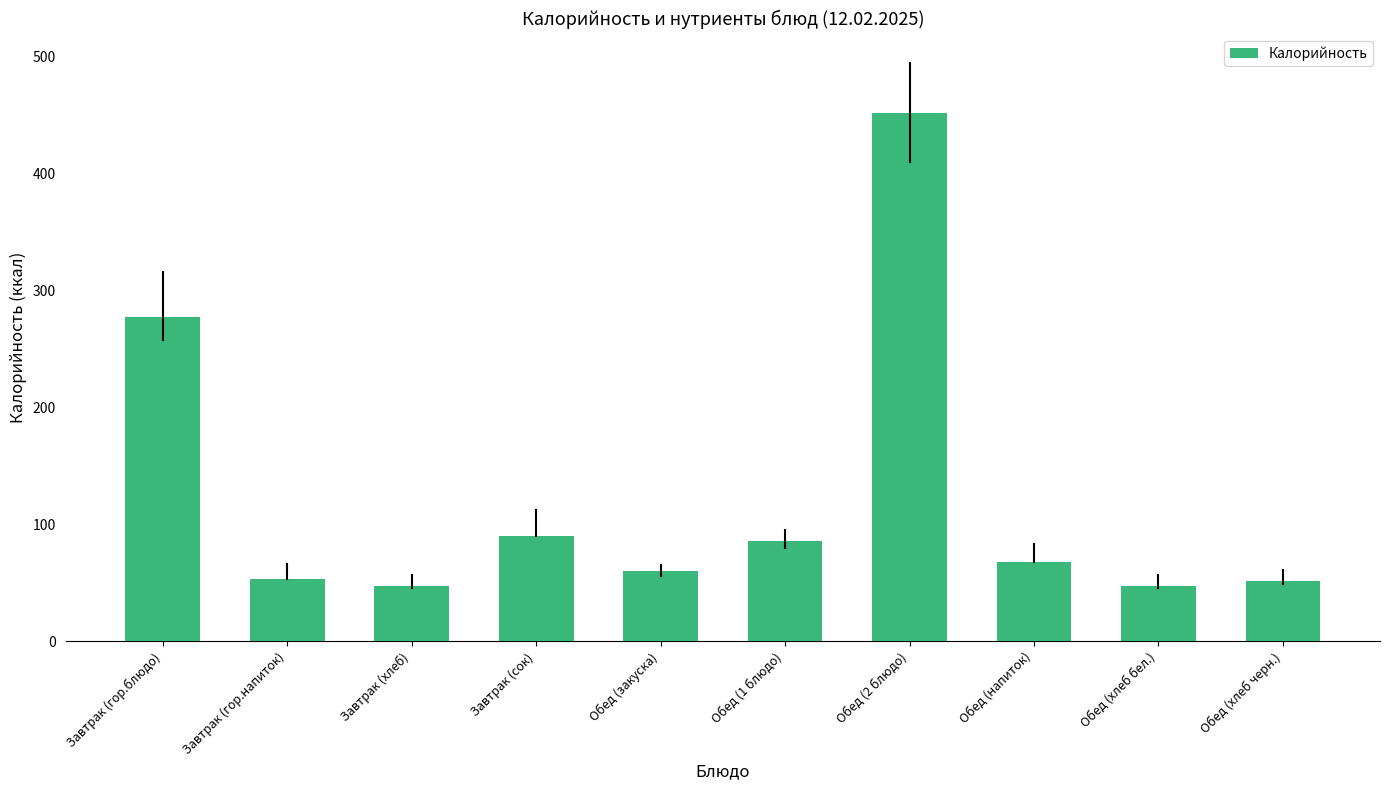

What position from the left is Обед (2 блюдо)?

7